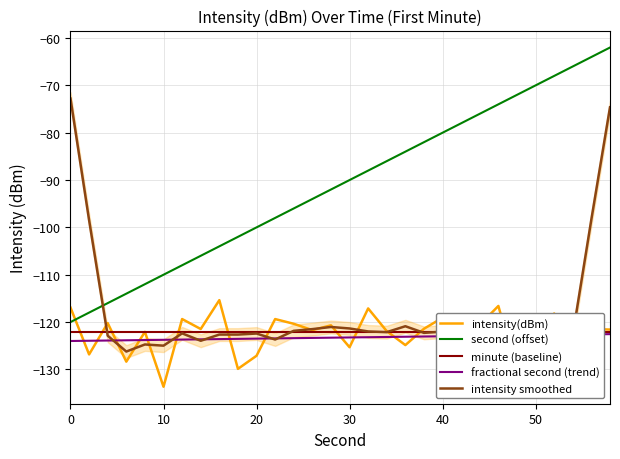

Is it true that fractional second (trend) equals -199.0 at 0?

False